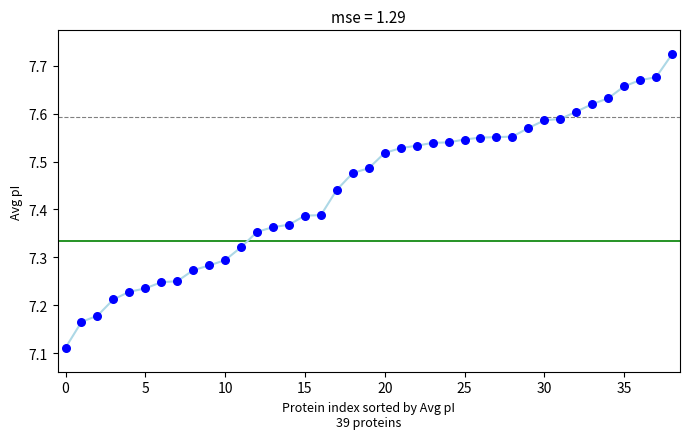

What is the range of Y values (max minus min)?

0.6